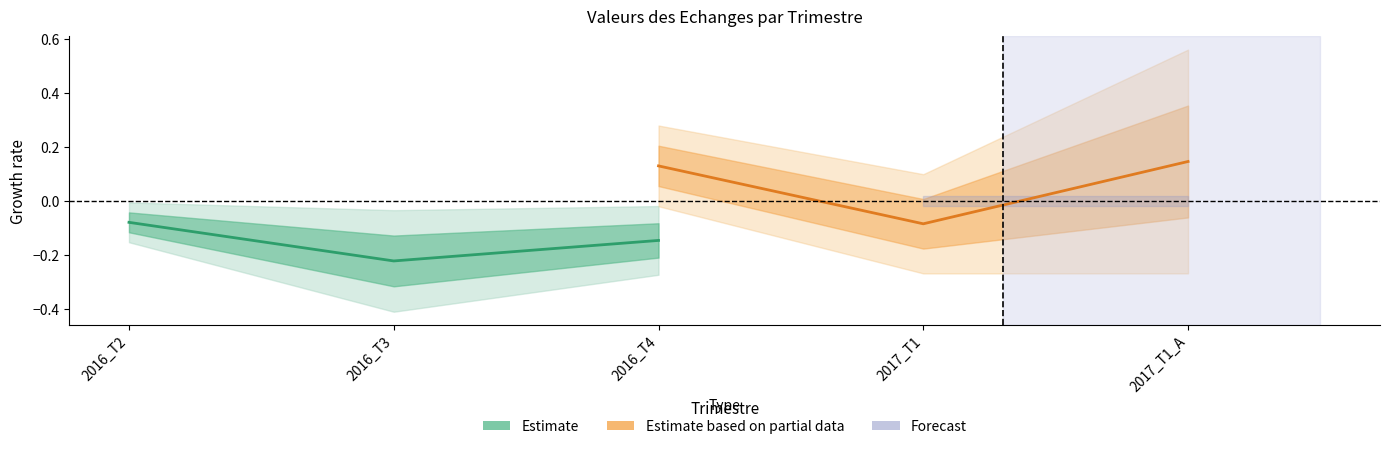

What is the average value of the Estimate based on partial data series?

0.1